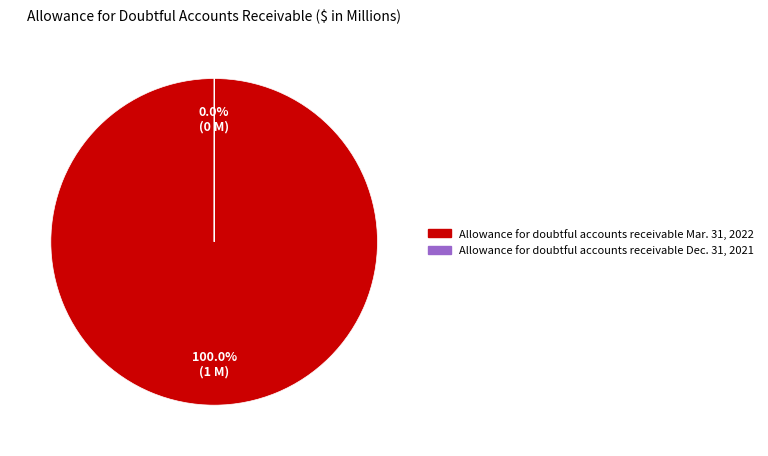

Is there any slice that represents more than half of the pie?

Yes